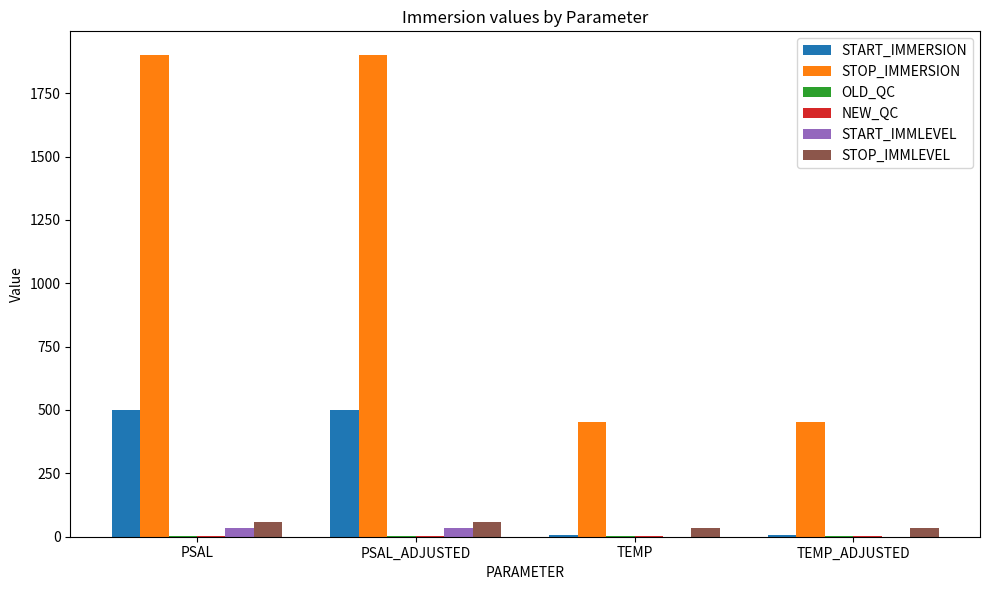

What is the maximum value shown in the chart?

1898.9